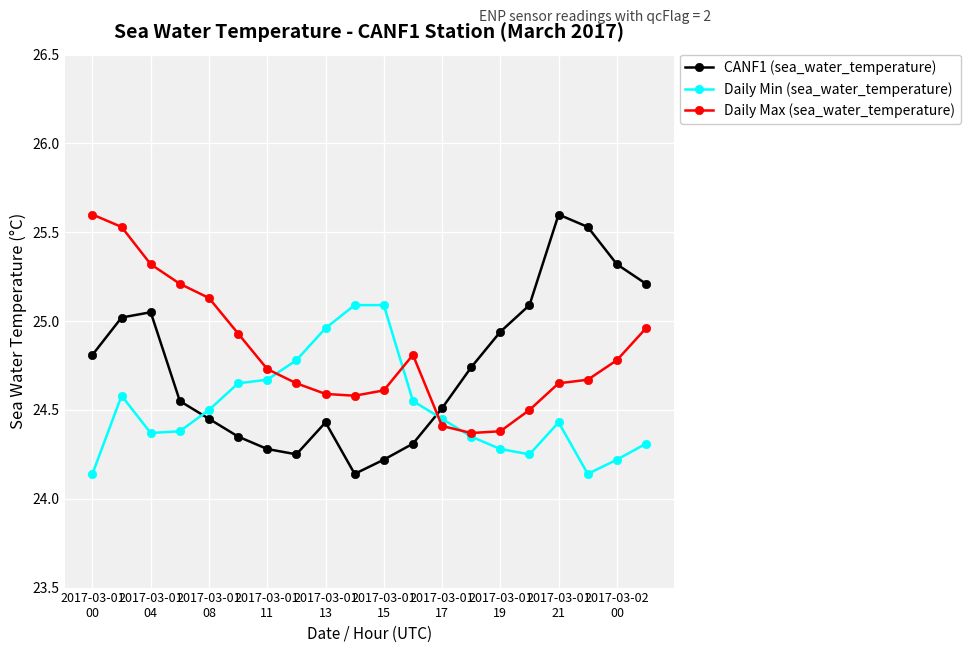

Which series has the largest range (max minus min)?

CANF1 (sea_water_temperature)